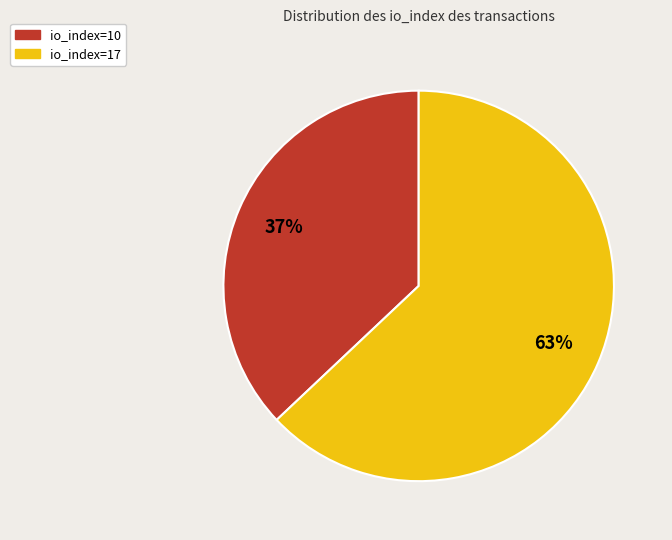

Combined, do io_index=10 and io_index=17 account for over 50%?

Yes